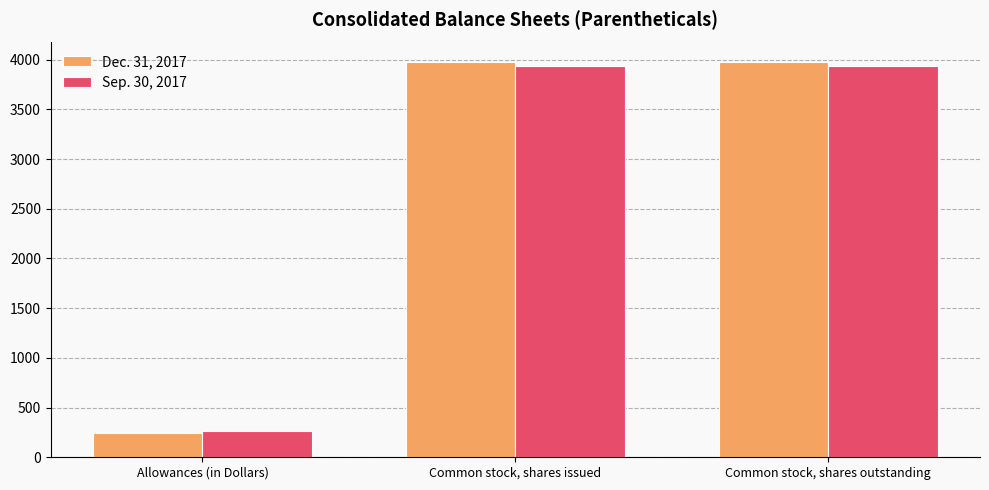

What is the value of the Sep. 30, 2017 bar at the 3rd from the left?

3935